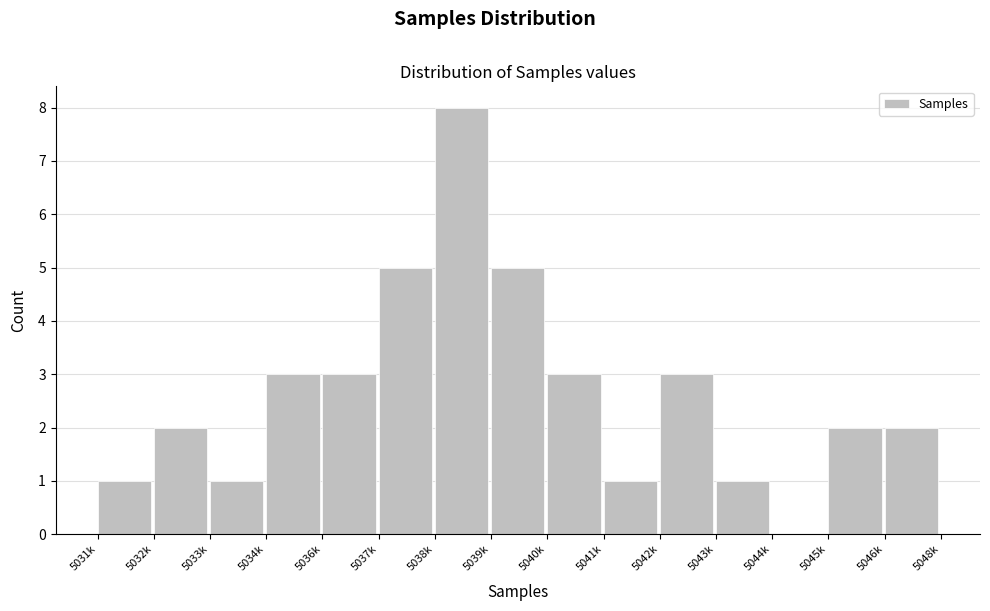

Reading left to right, what are all the values shown in this chart?

5031k=1	5032k=2	5033k=1	5034k=3	5036k=3	5037k=5	5038k=8	5039k=5	5040k=3	5041k=1	5042k=3	5043k=1	5044k=0	5045k=2	5046k=2